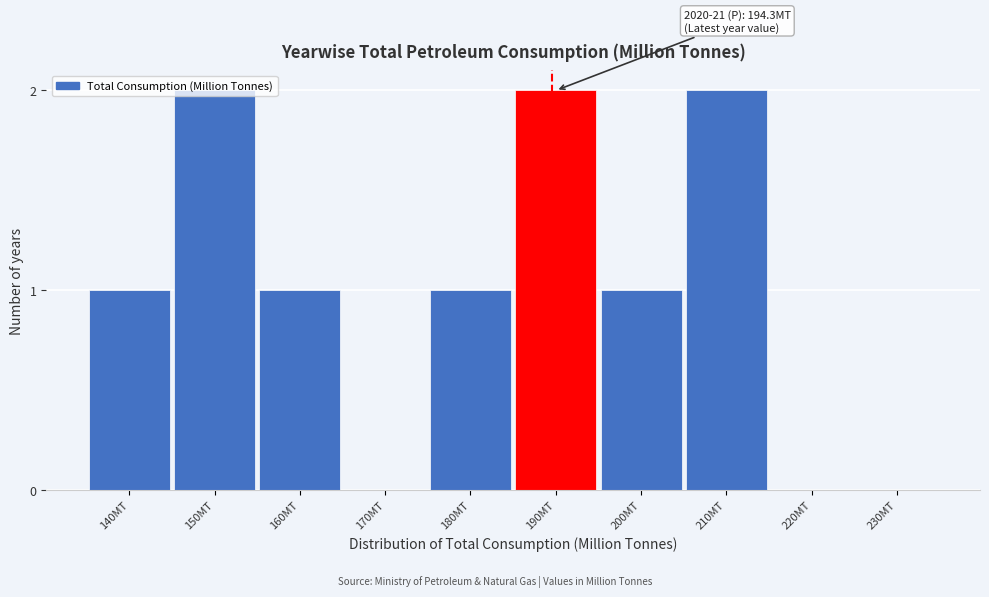

What is the sum of all values?

10